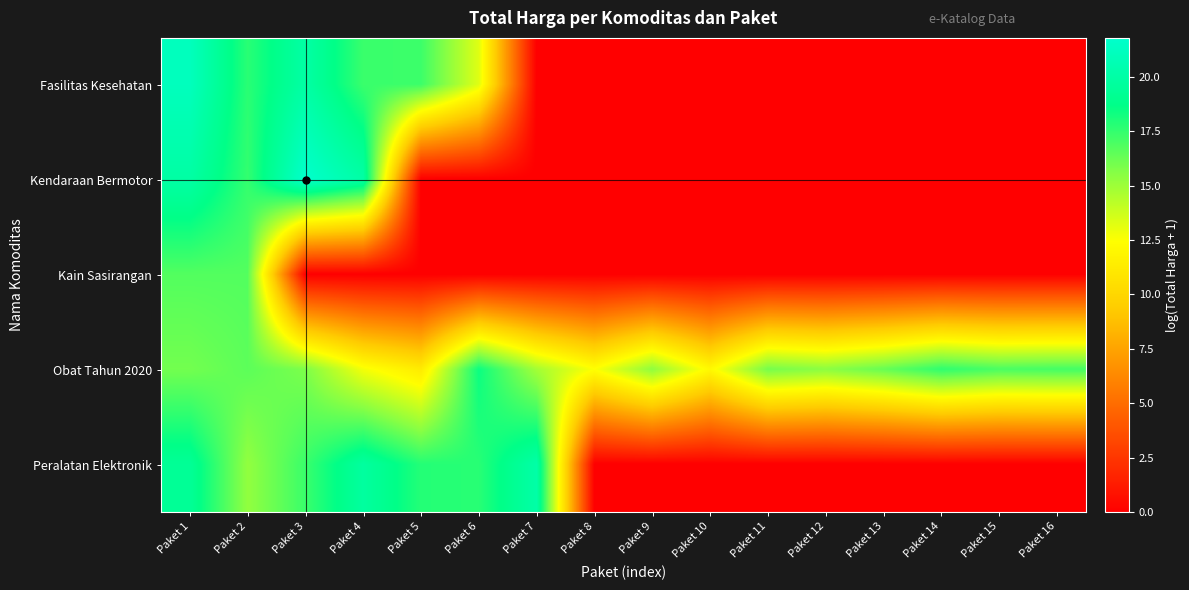

Reading left to right, what are all the values shown in this chart?

Fasilitas Kesehatan: Paket 1=21.1	Paket 2=17.7	Paket 3=20.0	Paket 4=17.3	Paket 5=17.3	Paket 6=13.3	Paket 7=0.0	Paket 8=0.0	Paket 9=0.0	Paket 10=0.0	Paket 11=0.0	Paket 12=0.0	Paket 13=0.0	Paket 14=0.0	Paket 15=0.0	Paket 16=0.0
Kendaraan Bermotor: Paket 1=20.0	Paket 2=17.5	Paket 3=21.8	Paket 4=20.0	Paket 5=0.0	Paket 6=0.0	Paket 7=0.0	Paket 8=0.0	Paket 9=0.0	Paket 10=0.0	Paket 11=0.0	Paket 12=0.0	Paket 13=0.0	Paket 14=0.0	Paket 15=0.0	Paket 16=0.0
Kain Sasirangan: Paket 1=16.8	Paket 2=16.8	Paket 3=0.0	Paket 4=0.0	Paket 5=0.0	Paket 6=0.0	Paket 7=0.0	Paket 8=0.0	Paket 9=0.0	Paket 10=0.0	Paket 11=0.0	Paket 12=0.0	Paket 13=0.0	Paket 14=0.0	Paket 15=0.0	Paket 16=0.0
Obat Tahun 2020: Paket 1=16.0	Paket 2=16.6	Paket 3=15.8	Paket 4=12.7	Paket 5=11.3	Paket 6=18.4	Paket 7=14.8	Paket 8=12.5	Paket 9=15.4	Paket 10=12.1	Paket 11=16.0	Paket 12=15.5	Paket 13=16.3	Paket 14=17.6	Paket 15=17.0	Paket 16=17.1
Peralatan Elektronik: Paket 1=19.3	Paket 2=15.3	Paket 3=17.4	Paket 4=19.7	Paket 5=17.8	Paket 6=17.8	Paket 7=20.1	Paket 8=0.0	Paket 9=0.0	Paket 10=0.0	Paket 11=0.0	Paket 12=0.0	Paket 13=0.0	Paket 14=0.0	Paket 15=0.0	Paket 16=0.0